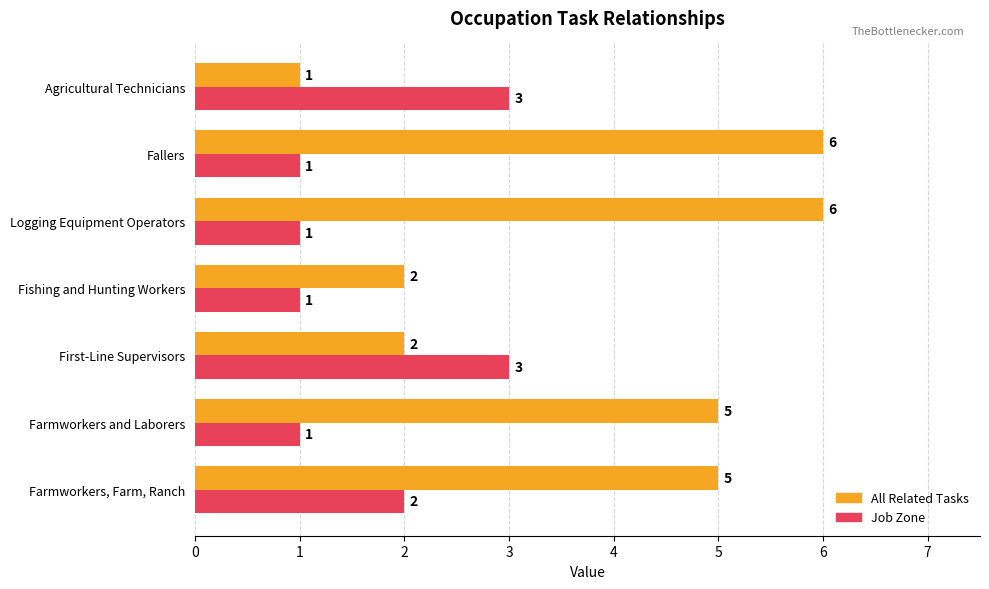

What is the maximum value shown in the chart?

6